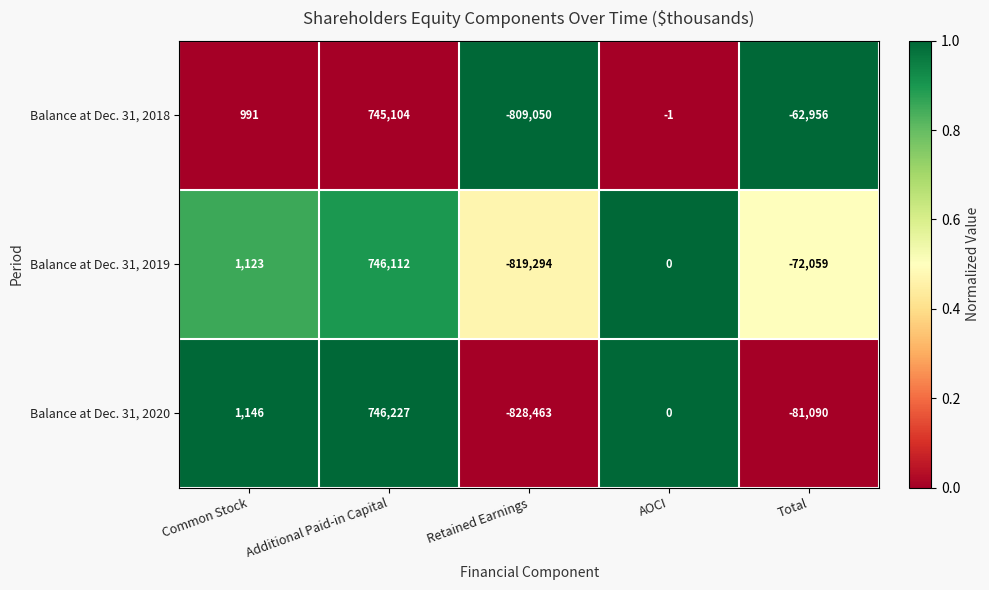

At which label does Balance at Dec. 31, 2018 first exceed -1?

Common Stock